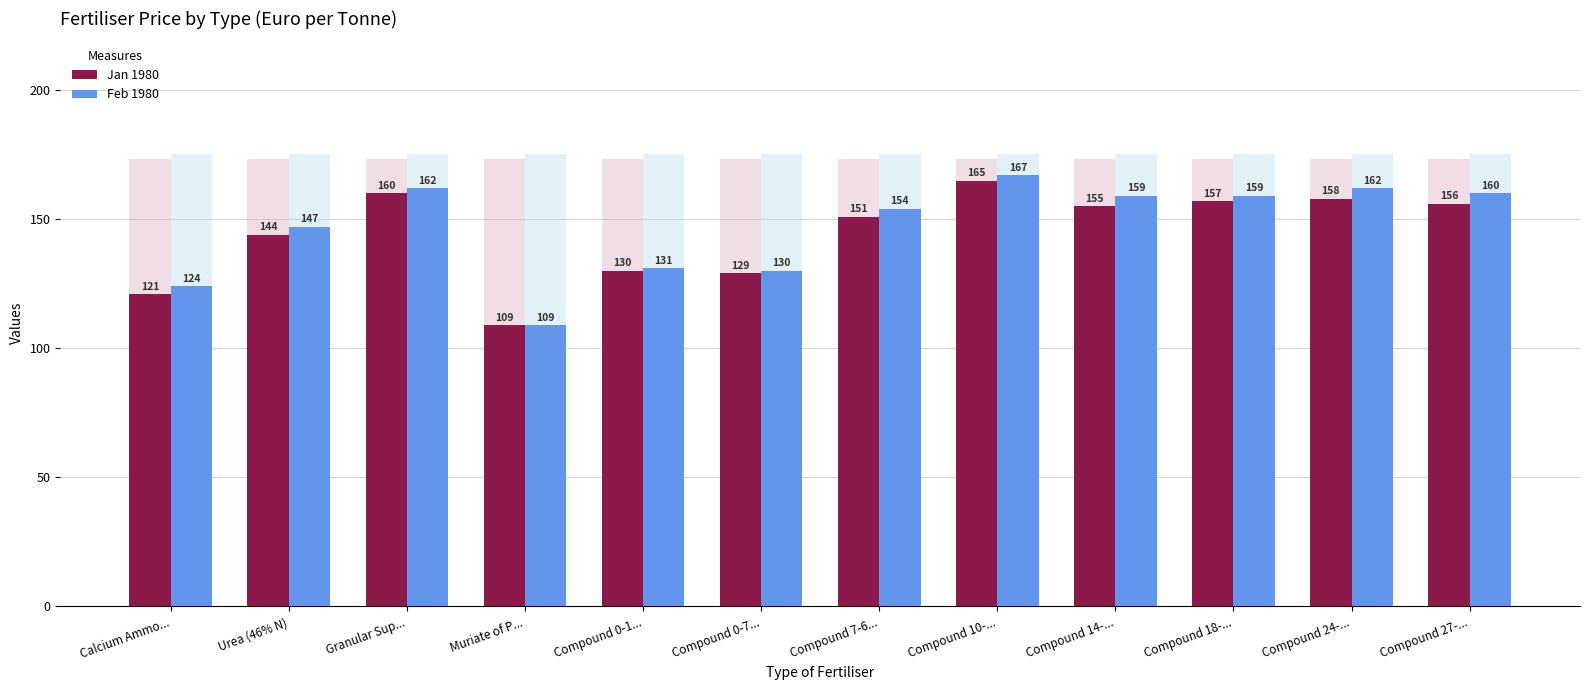

The value of Jan 1980 at Compound 0-1... is 46. True or false?

False